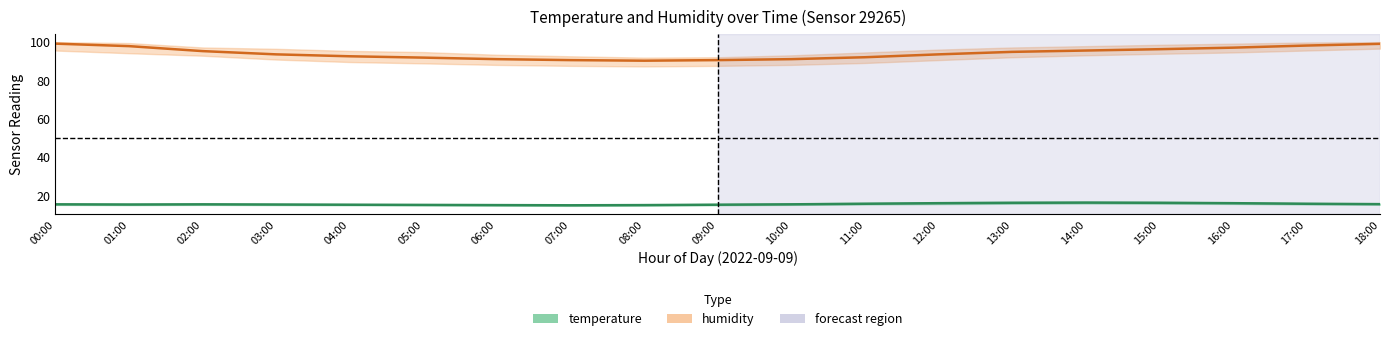

At which category does temperature reach its first local peak?

02:00